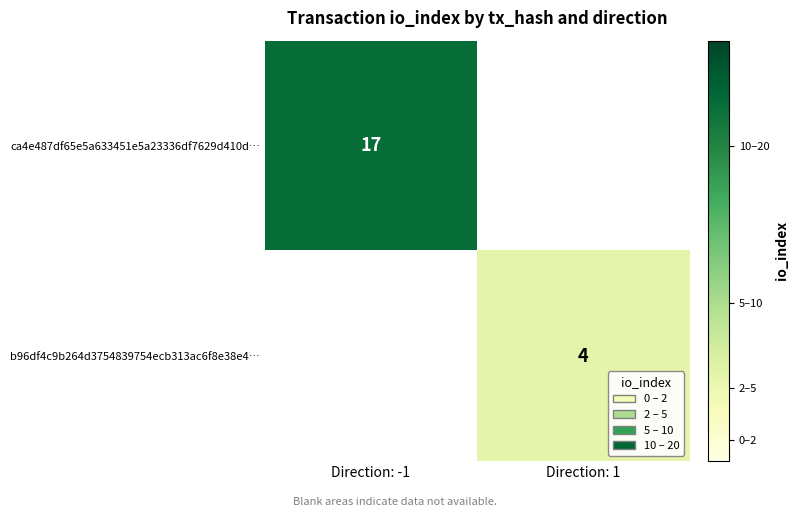

Is it true that b96df4c9b264d3754839754ecb313ac6f8e38e4… equals 4 at Direction: 1?

True